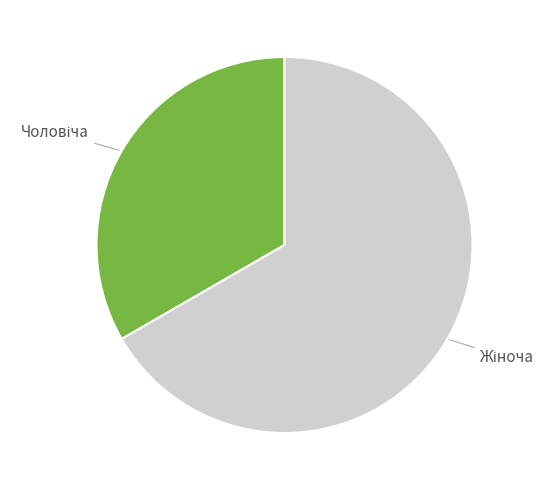

Does any single category account for the majority?

Yes